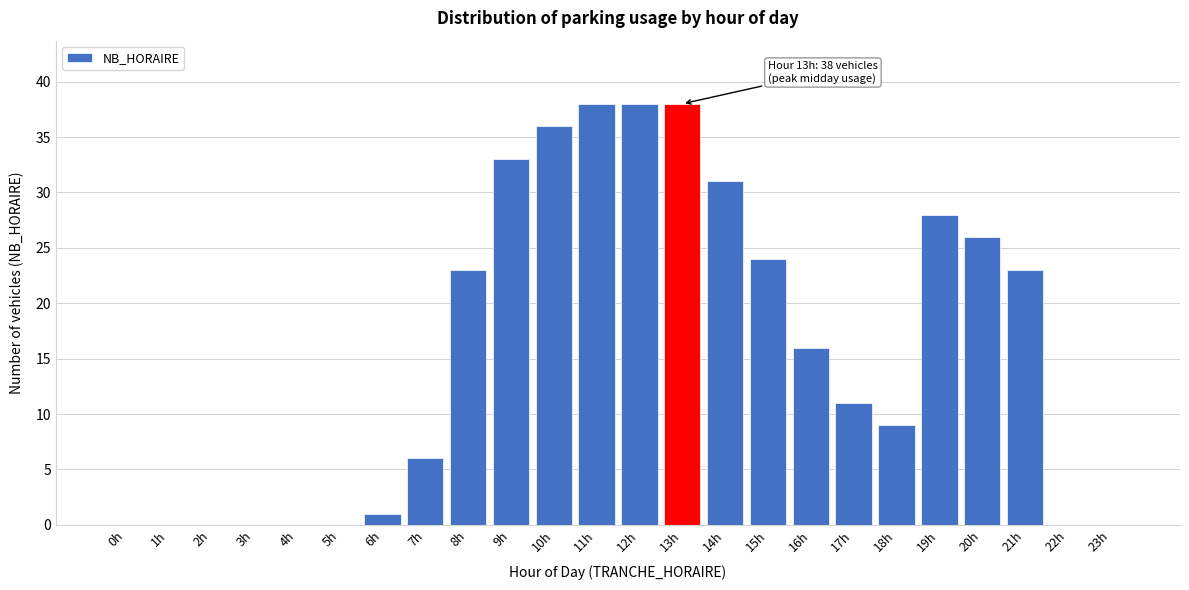

Reading left to right, transcribe all the data shown in this chart.

0h=0	1h=0	2h=0	3h=0	4h=0	5h=0	6h=1	7h=6	8h=23	9h=33	10h=36	11h=38	12h=38	13h=38	14h=31	15h=24	16h=16	17h=11	18h=9	19h=28	20h=26	21h=23	22h=0	23h=0